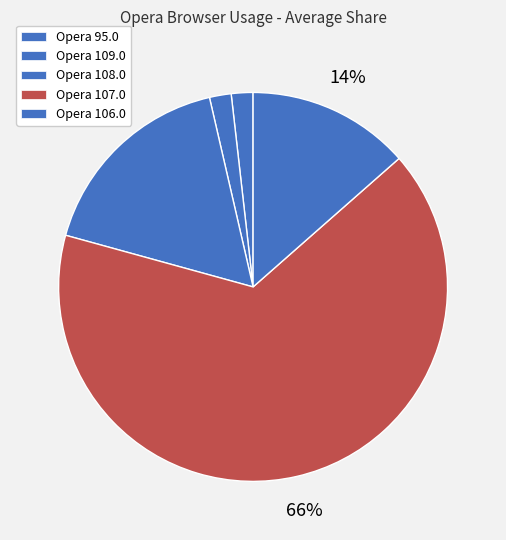

To the nearest percent, what portion does Opera 95.0 represent?

2%